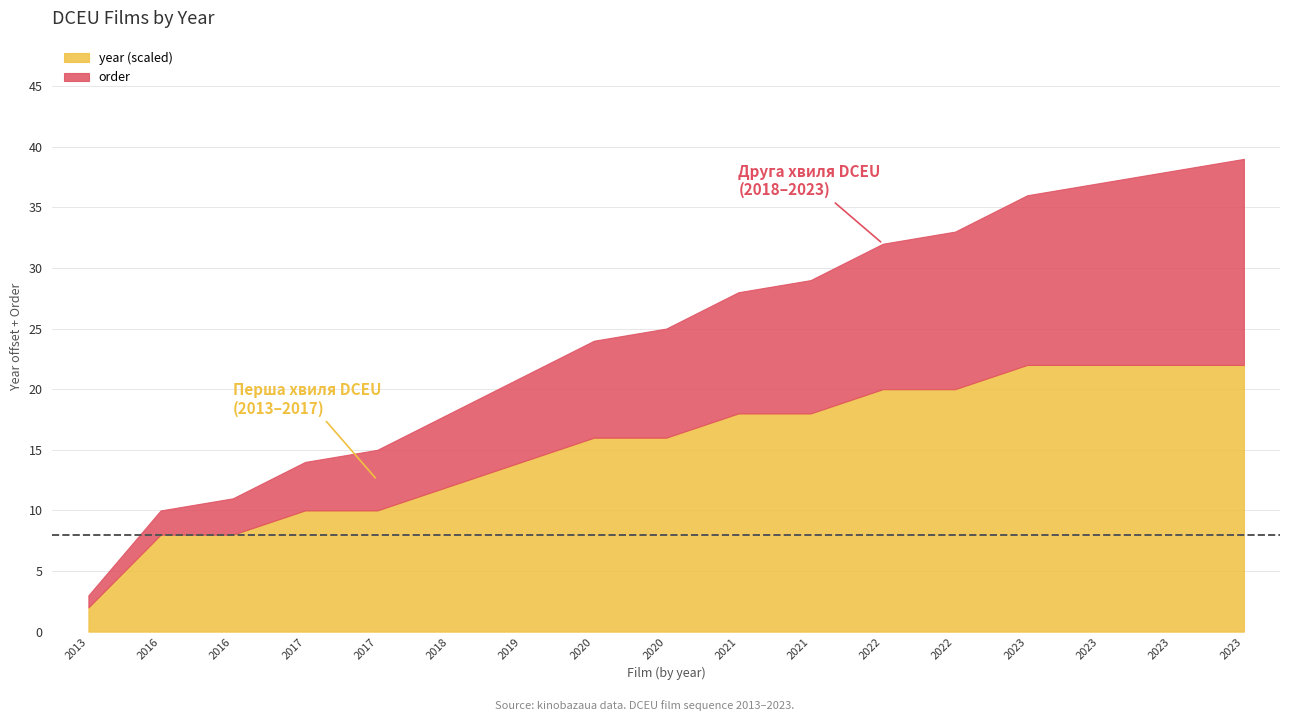

Which series changed the most between 2 and 13?

order